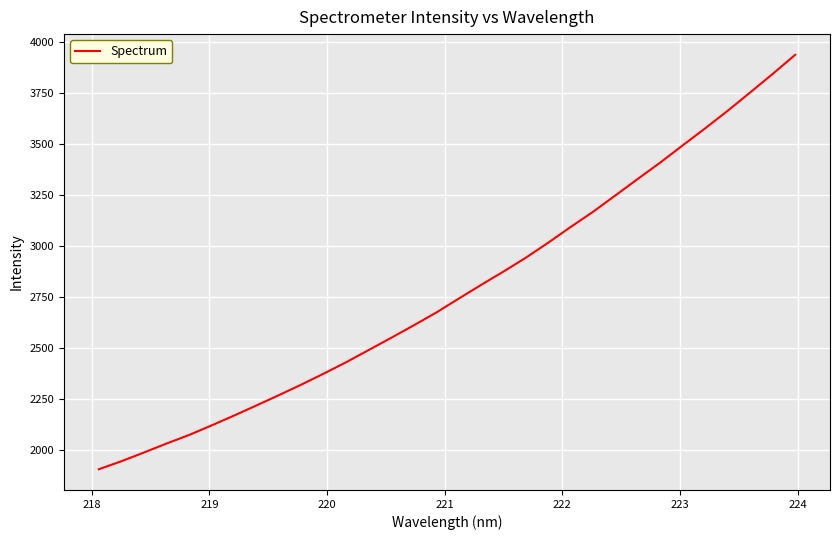

What is the difference between the maximum and minimum values?

2031.3